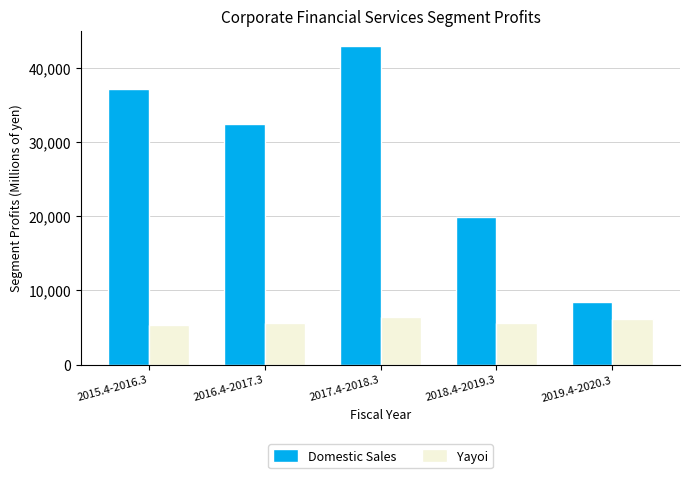

Rank the series by their maximum value, from highest to lowest.

Domestic Sales, Yayoi